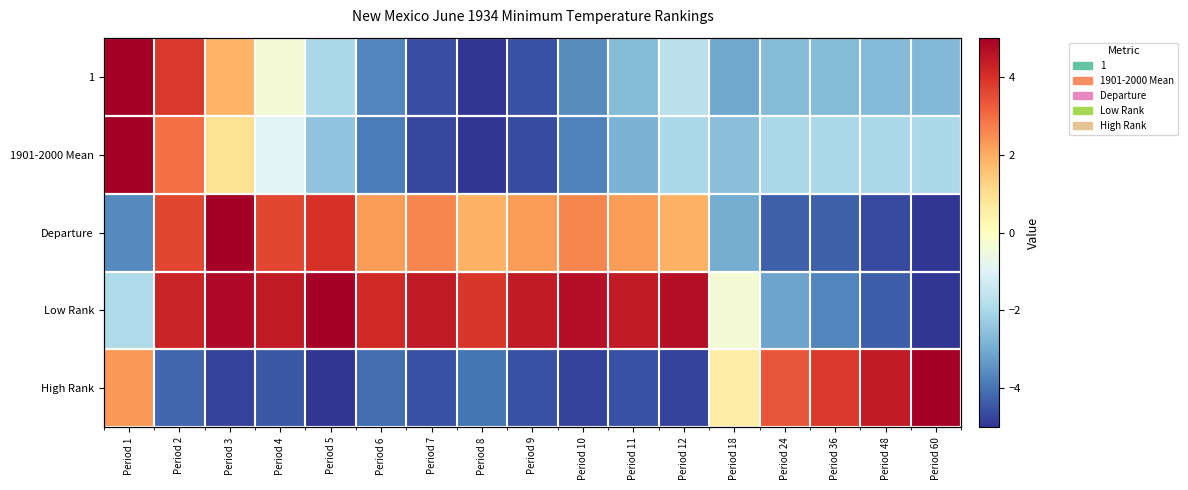

The value of Departure at Period 1 is -2.5. True or false?

False